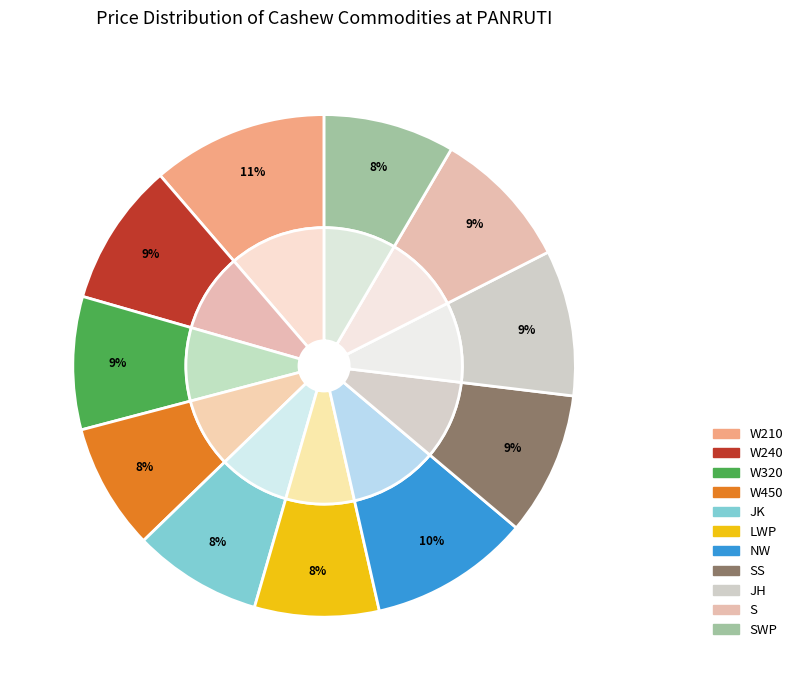

Is it true that SS is 9% of the pie?

True